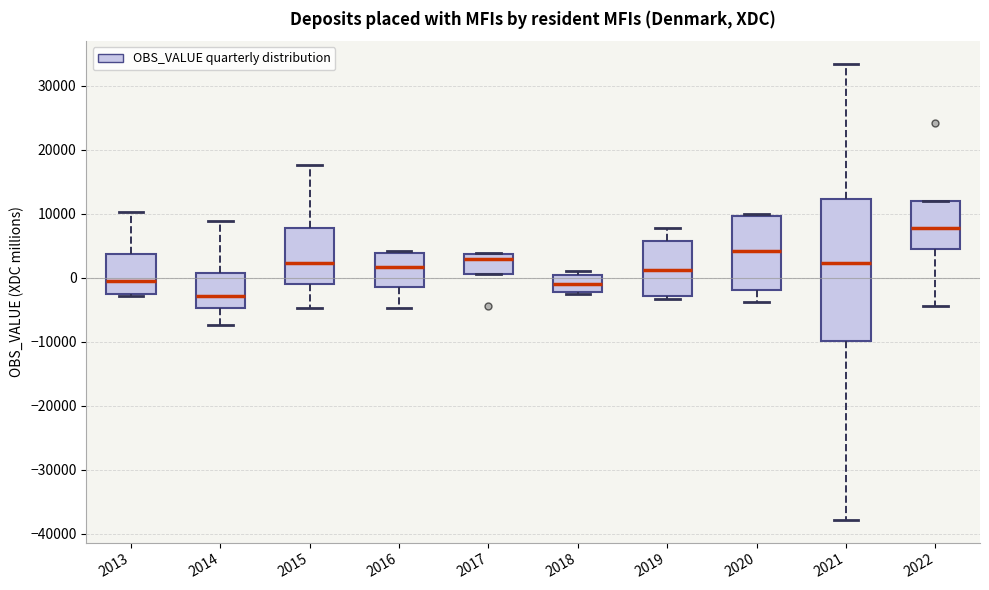

Where is the lower edge of the box at x = 2017 on the y-axis? The values are not printed on the chart, so give them approximately, as read against the axis.

1000